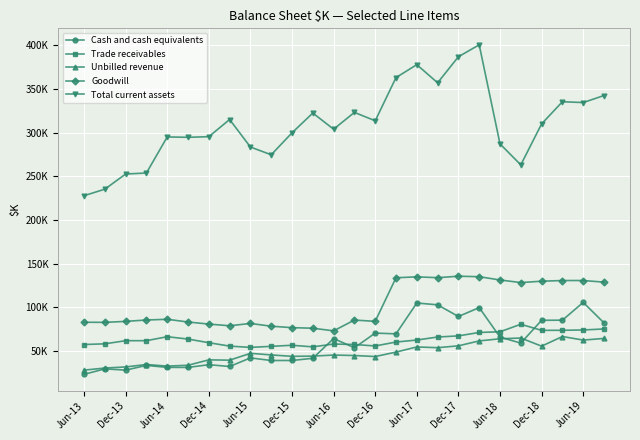

What are all the series names shown in the legend?

Cash and cash equivalents, Trade receivables, Unbilled revenue, Goodwill, Total current assets